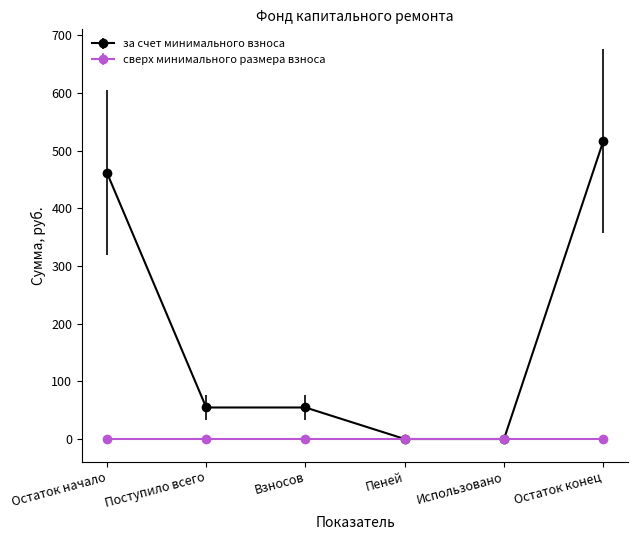

Reading left to right, extract all data points from this chart.

Остаток начало=461.9	Поступило всего=54.7	Взносов=54.7	Пеней=0.0	Использовано=0.0	Остаток конец=516.6